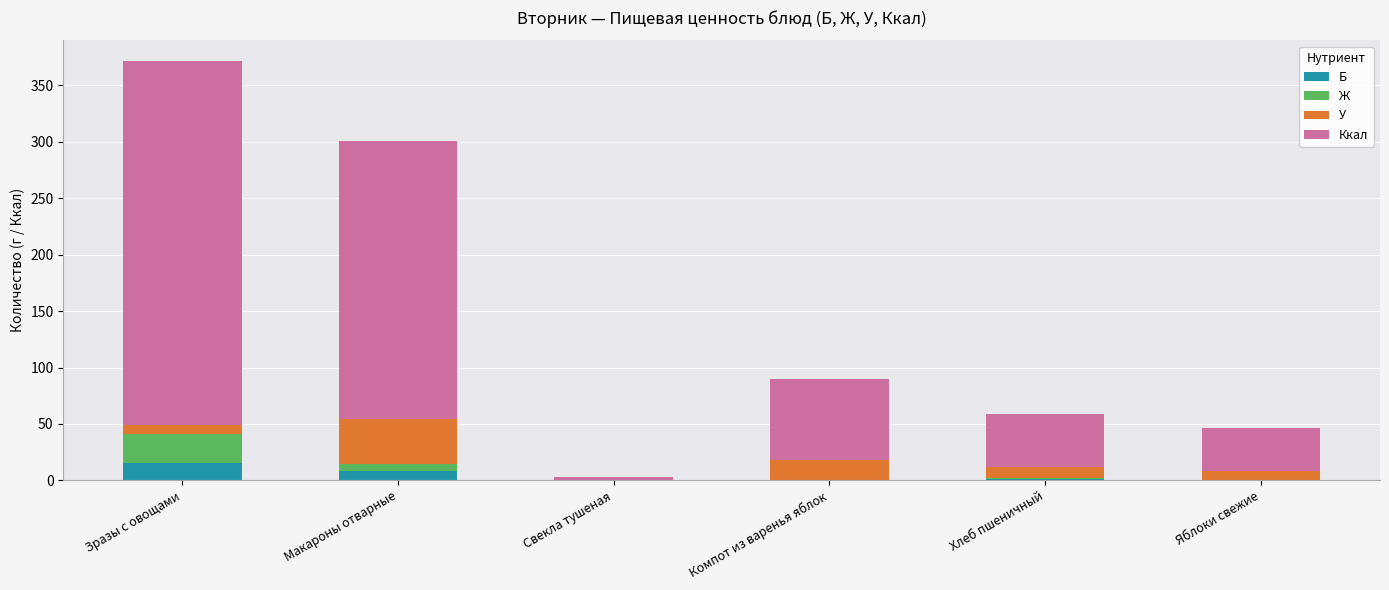

At which category is the sum across all series the highest?

Зразы с овощами